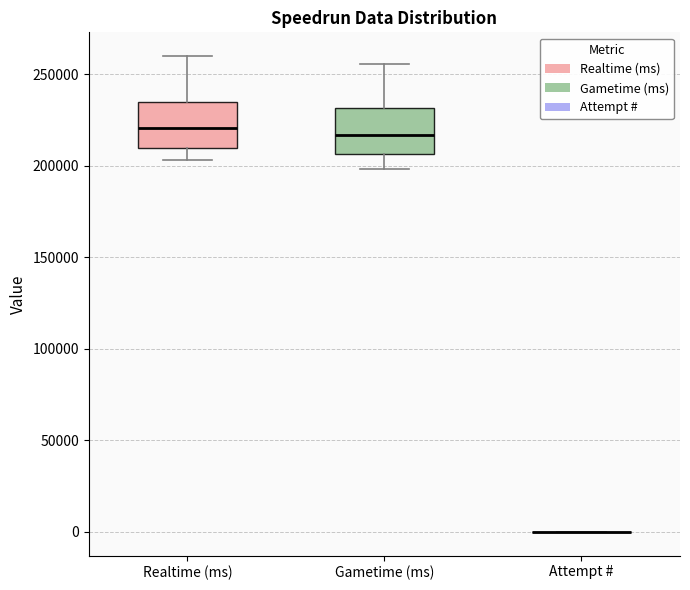

Reading left to right, transcribe this box plot: for each box, give where its median line is, the range the box spans, and where its two whiskers end, as read against the y-axis. The values are not printed on the chart, so give them approximately, as read against the axis.

Realtime (ms): median 220000, box 210000 to 235000, whiskers 205000 to 260000
Gametime (ms): median 215000, box 205000 to 230000, whiskers 200000 to 255000
Attempt #: box collapsed to a line at 0, whiskers 0 to 0